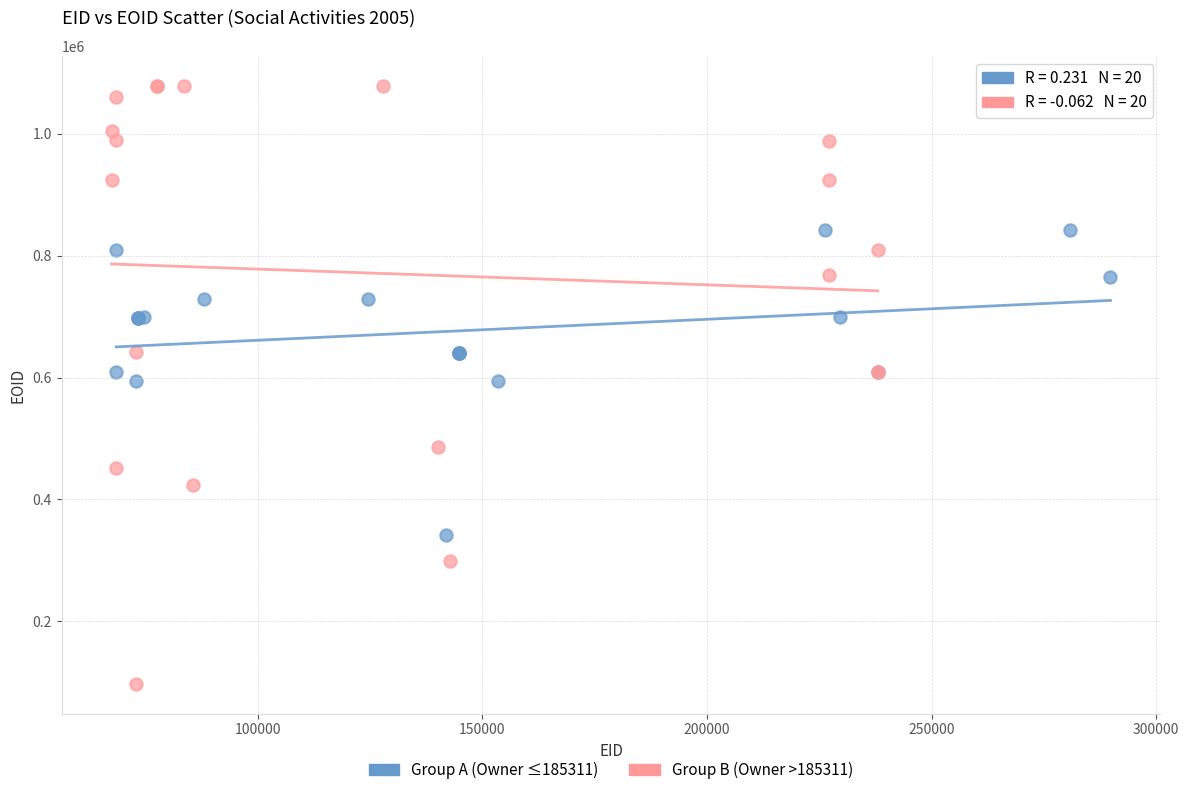

Which series reaches the maximum Y coordinate?

Group B (Owner >185311)